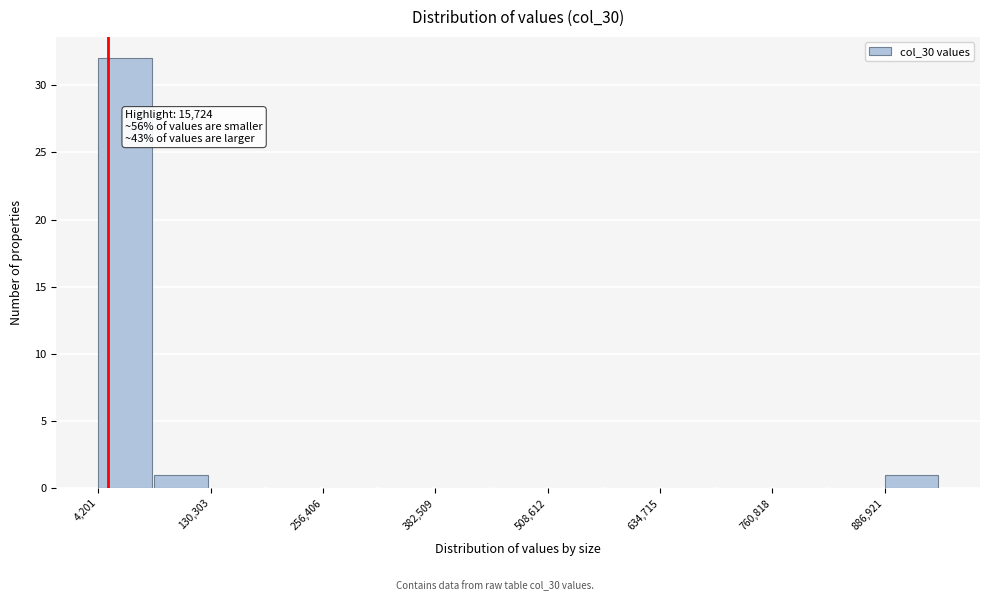

Read against the x-axis, roughly where is the centre of the tallest bar?

40000